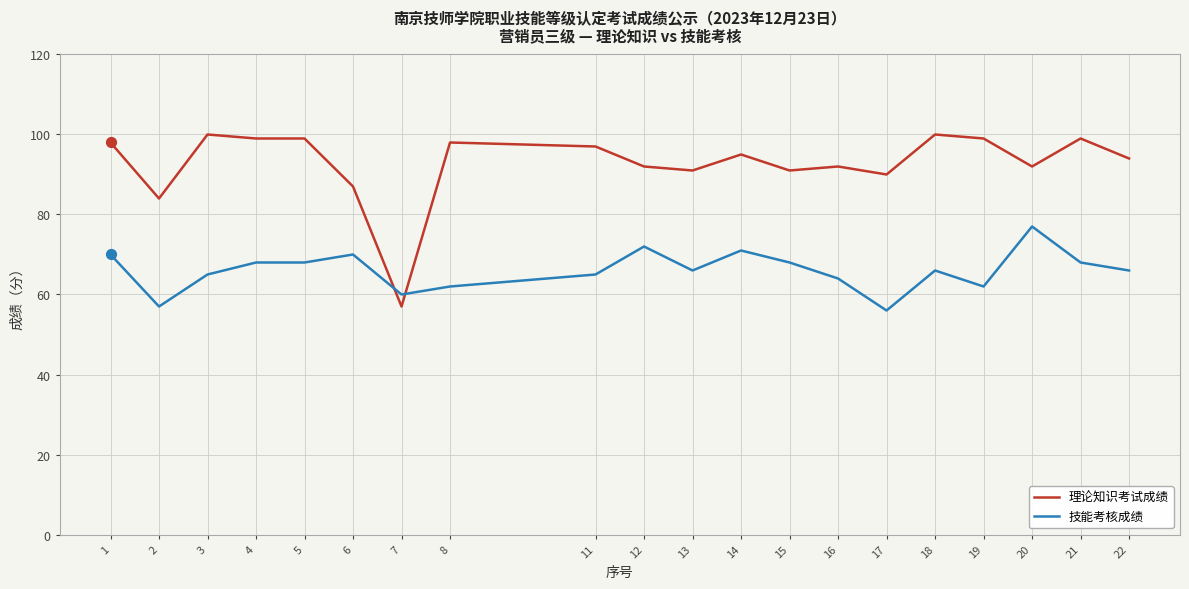

What are all the series names shown in the legend?

理论知识考试成绩, 技能考核成绩